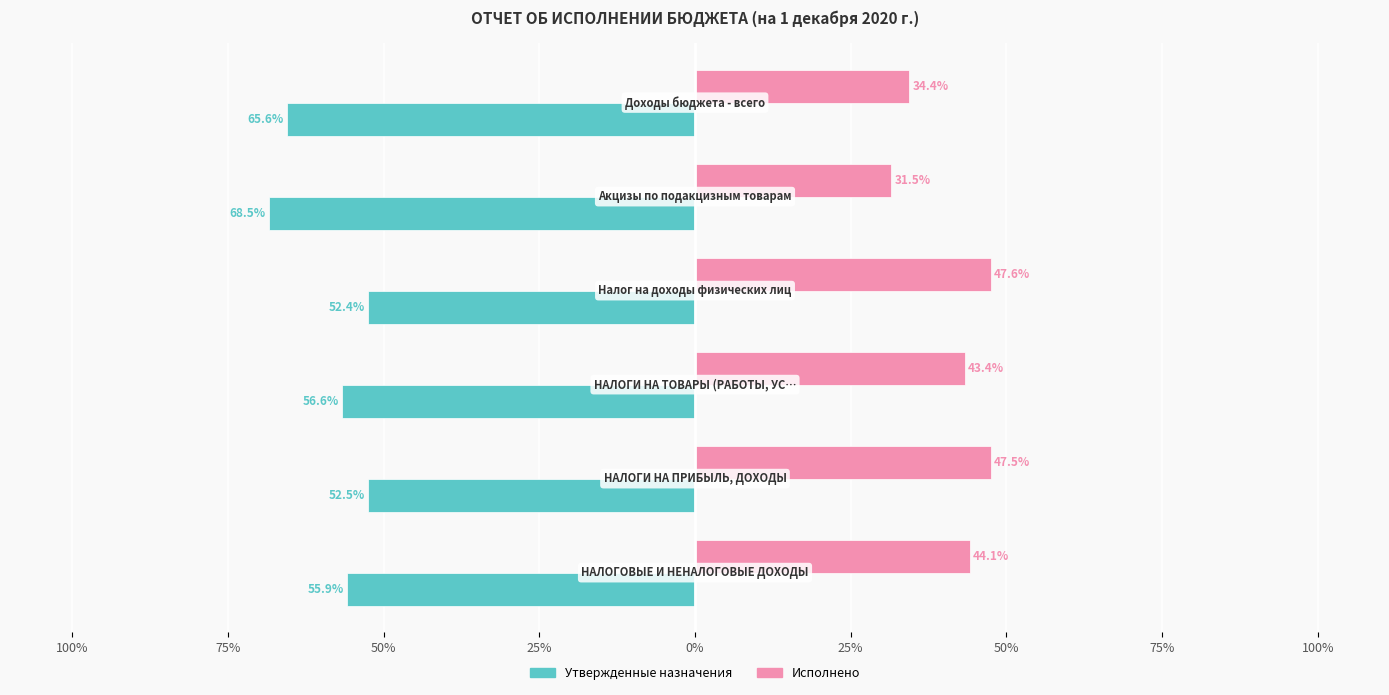

What are all the series names shown in the legend?

Утвержденные назначения, Исполнено